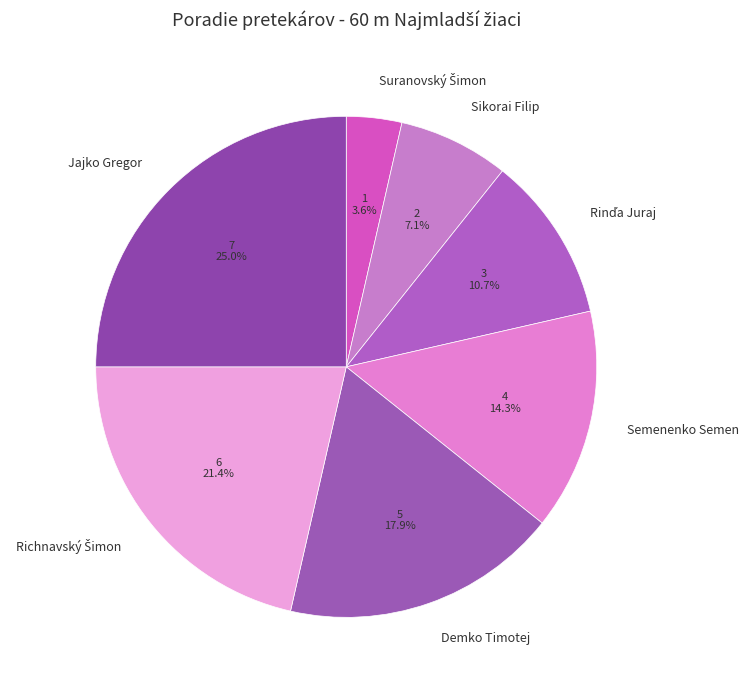

How many segments does this pie chart have?

7